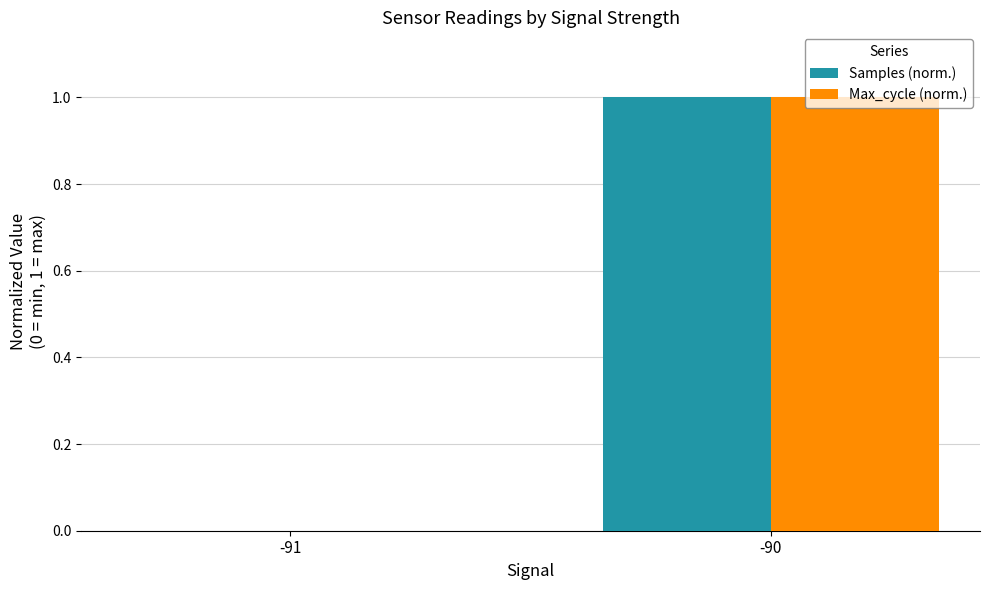

Which category has the highest value in the Max_cycle (norm.) series?

-90